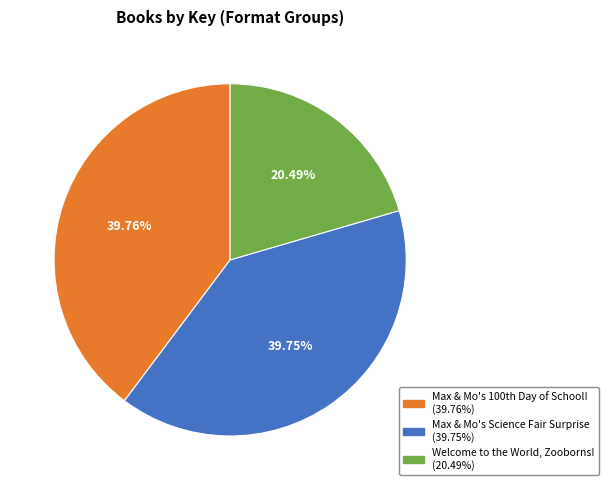

Is there any slice that represents more than half of the pie?

No